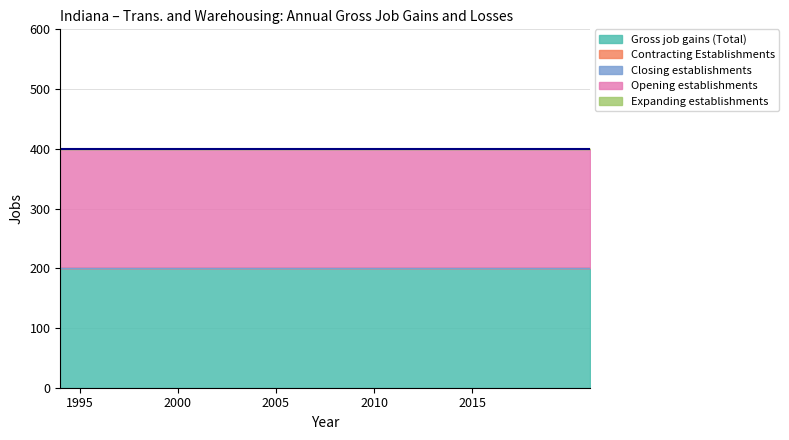

True or false: Contracting Establishments and Expanding establishments intersect in this chart.

False